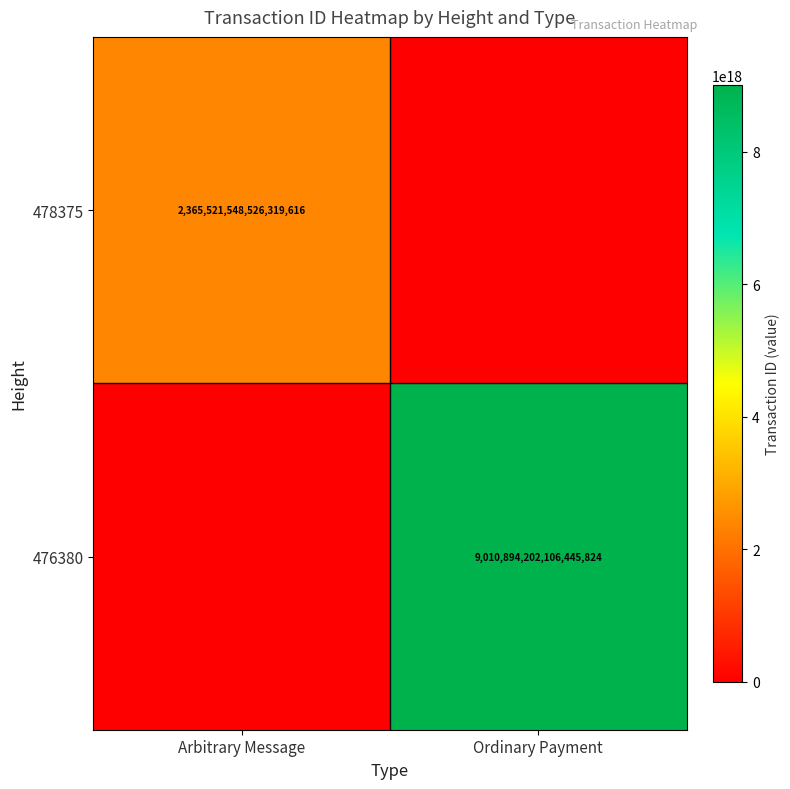

Which has a higher value, Ordinary Payment or Arbitrary Message?

Arbitrary Message